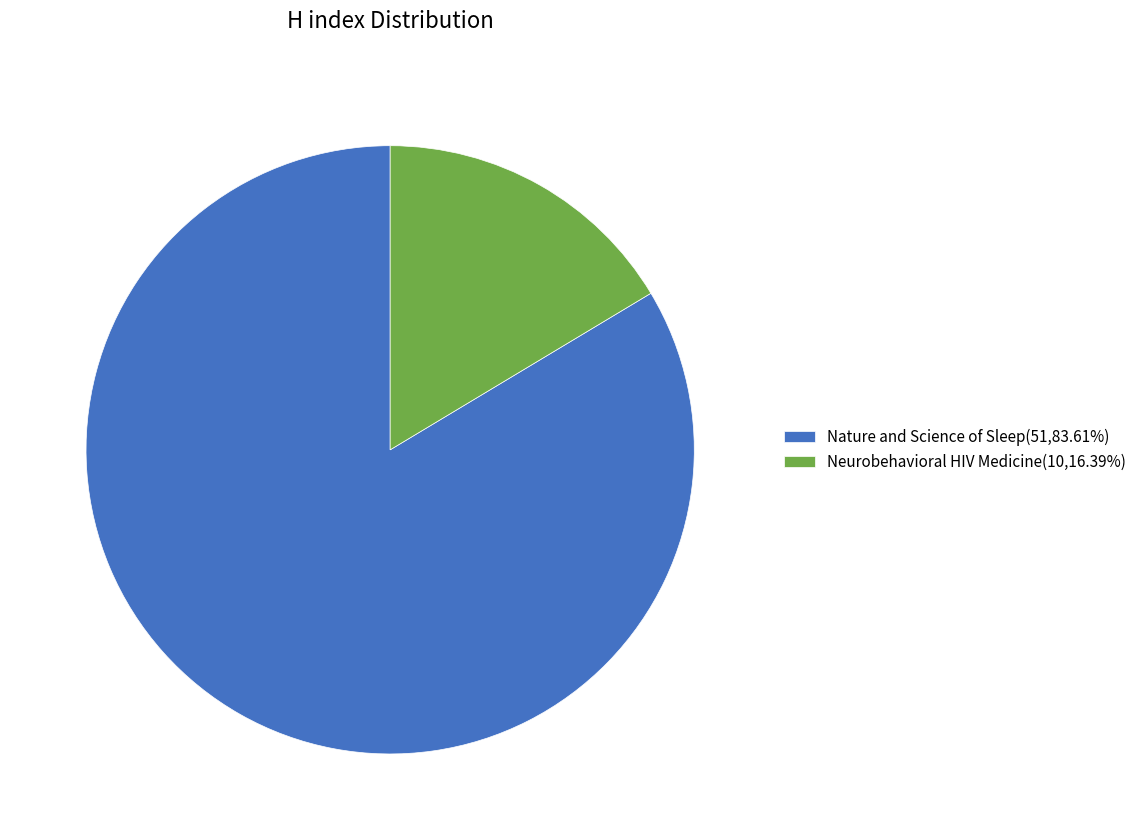

Is the sum of Neurobehavioral HIV Medicine(10,16.39%) and Nature and Science of Sleep(51,83.61%) greater than half?

Yes